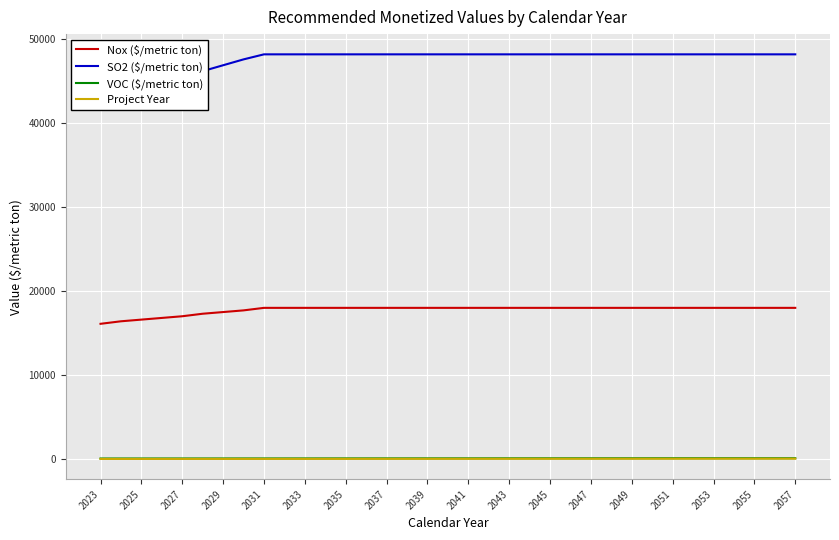

How many lines are shown in the chart?

4